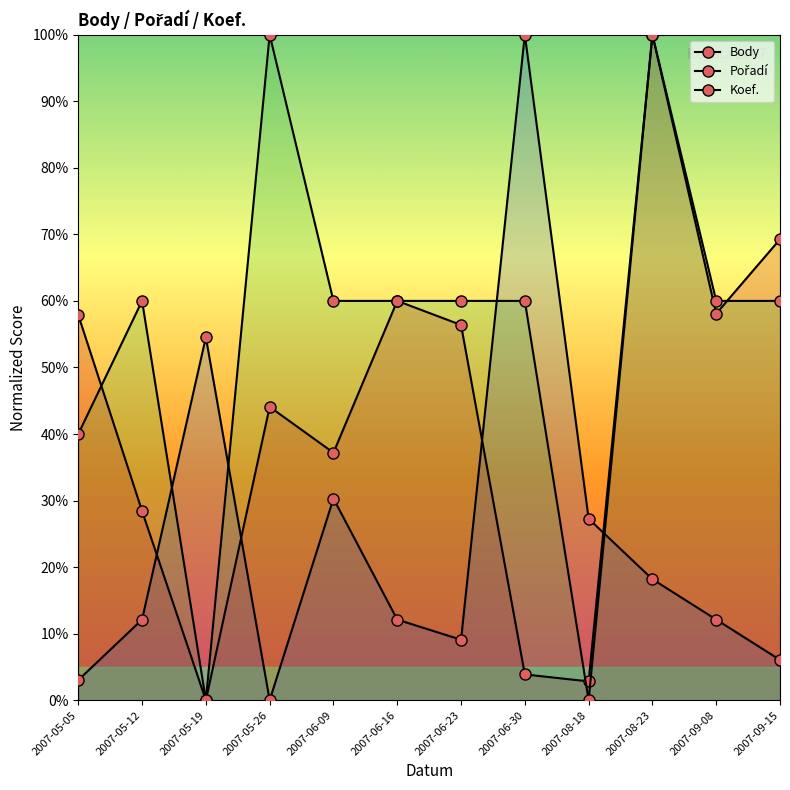

Reading left to right, transcribe all the data shown in this chart.

Body: 2007-05-05=57.9	2007-05-12=28.4	2007-05-19=0.0	2007-05-26=44.1	2007-06-09=37.2	2007-06-16=60.0	2007-06-23=56.4	2007-06-30=3.9	2007-08-18=2.8	2007-08-23=100.0	2007-09-08=58.1	2007-09-15=69.3
Pořadí: 2007-05-05=3.0	2007-05-12=12.1	2007-05-19=54.5	2007-05-26=0.0	2007-06-09=30.3	2007-06-16=12.1	2007-06-23=9.1	2007-06-30=100.0	2007-08-18=27.3	2007-08-23=18.2	2007-09-08=12.1	2007-09-15=6.1
Koef.: 2007-05-05=40.0	2007-05-12=60.0	2007-05-19=0.0	2007-05-26=100.0	2007-06-09=60.0	2007-06-16=60.0	2007-06-23=60.0	2007-06-30=60.0	2007-08-18=0.0	2007-08-23=100.0	2007-09-08=60.0	2007-09-15=60.0